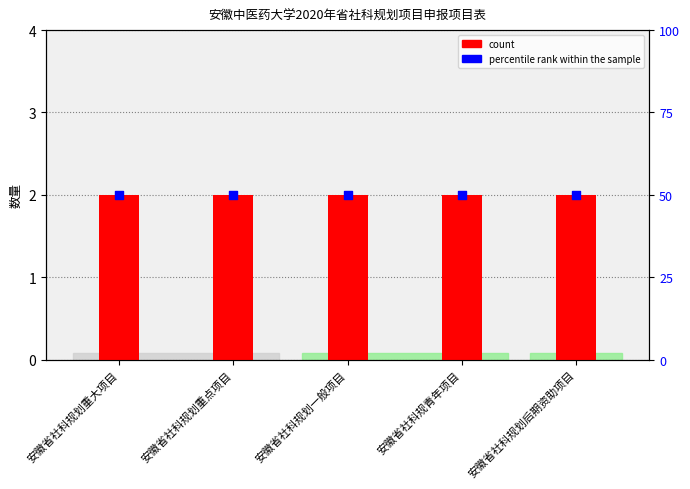

What is the total value across all series at 安徽省社科规划重大项目?

52